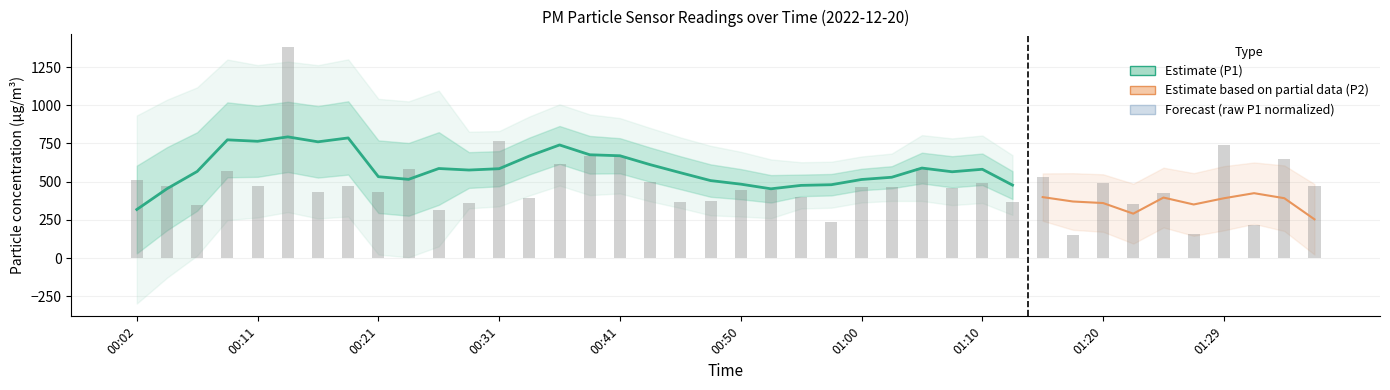

What is the value of the 26th bar from the left?

462.6